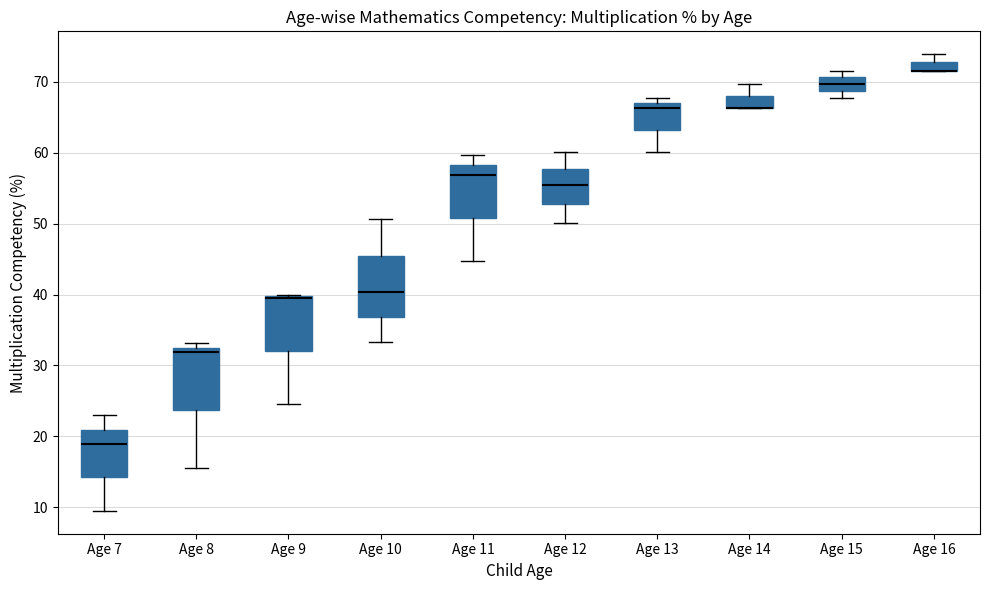

Where does the median line of the box for Age 8 sit on the y-axis? The values are not printed on the chart, so give them approximately, as read against the axis.

32